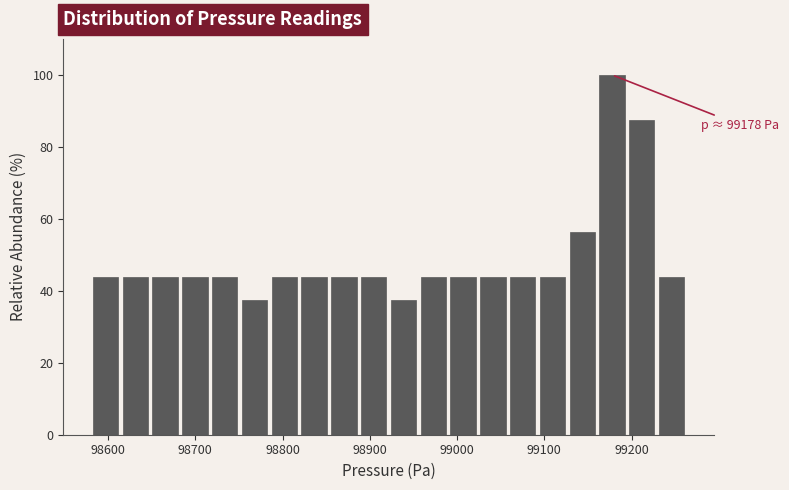

Read against the x-axis, roughly where is the centre of the tallest bar?

99180